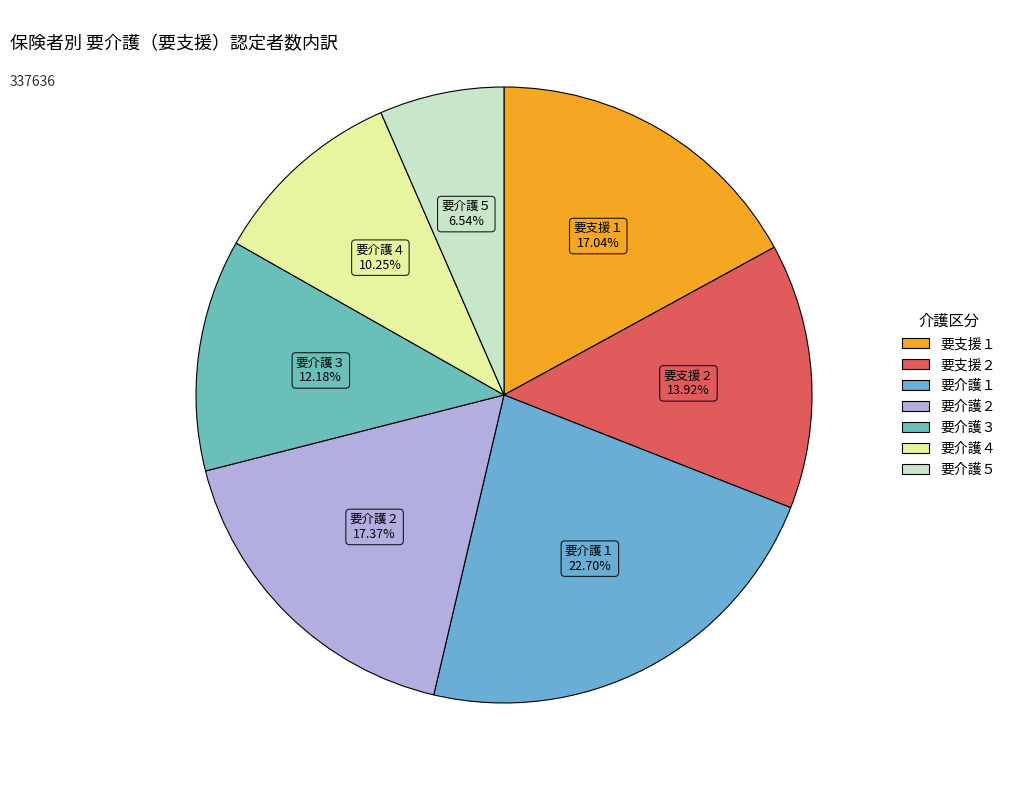

To the nearest percent, what is the combined percentage of 要介護３ and 要介護１?

35%